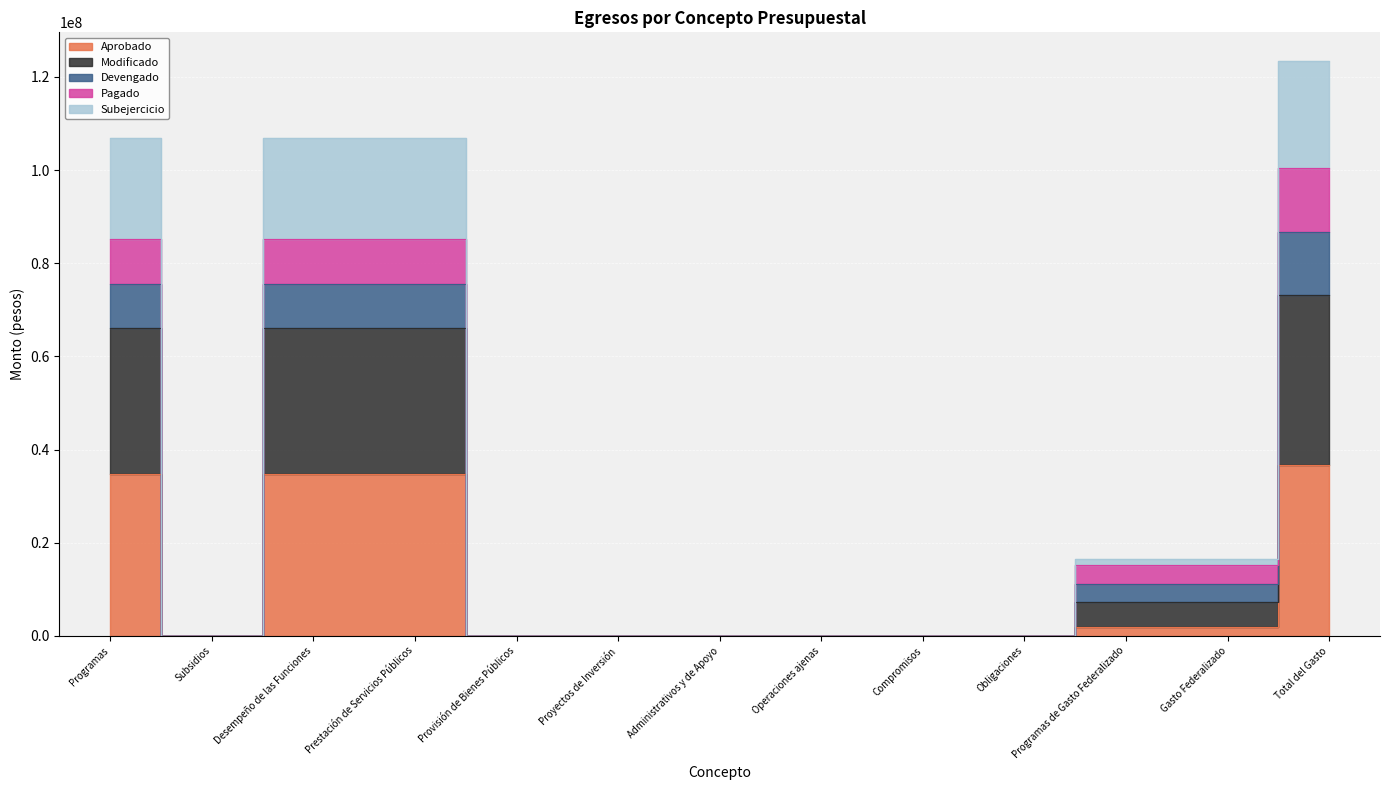

Which series has the widest spread of values?

Modificado